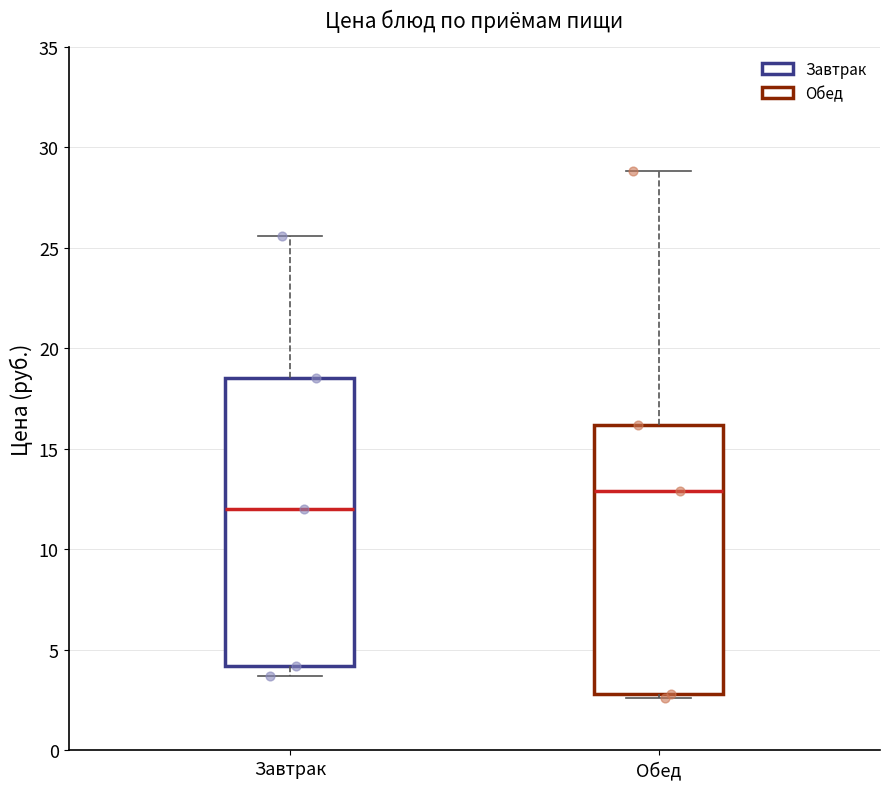

Comparing the boxes themselves (not the whiskers), which one is the tallest?

Завтрак